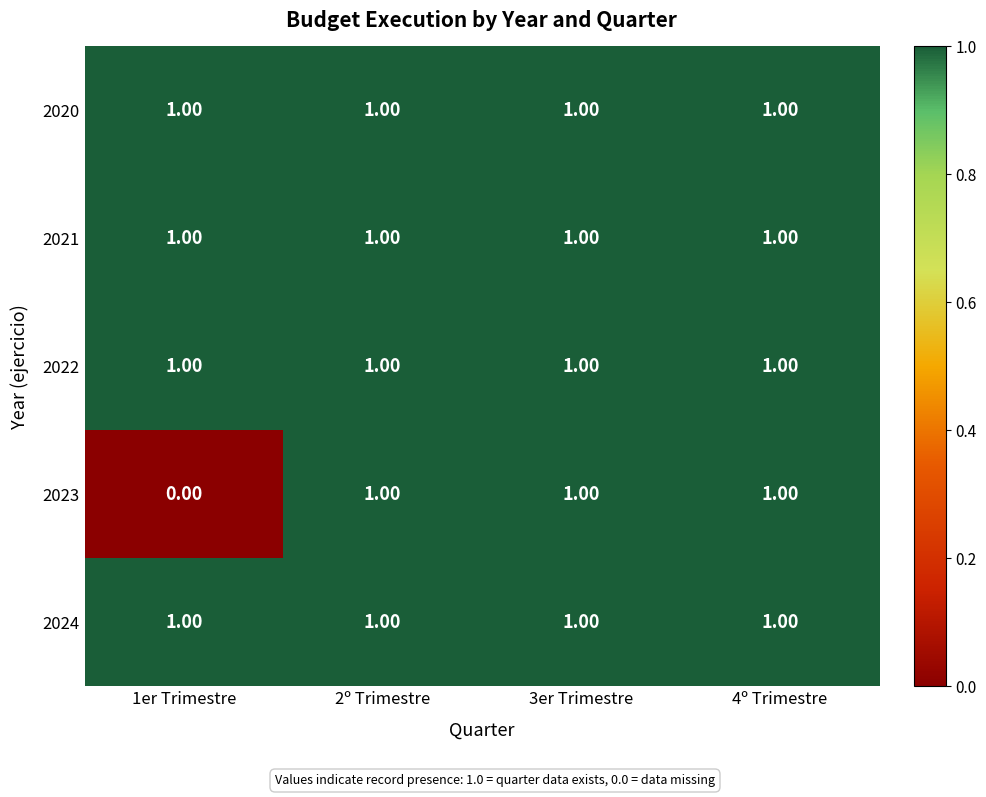

What is the sum of all 2021 values?

4